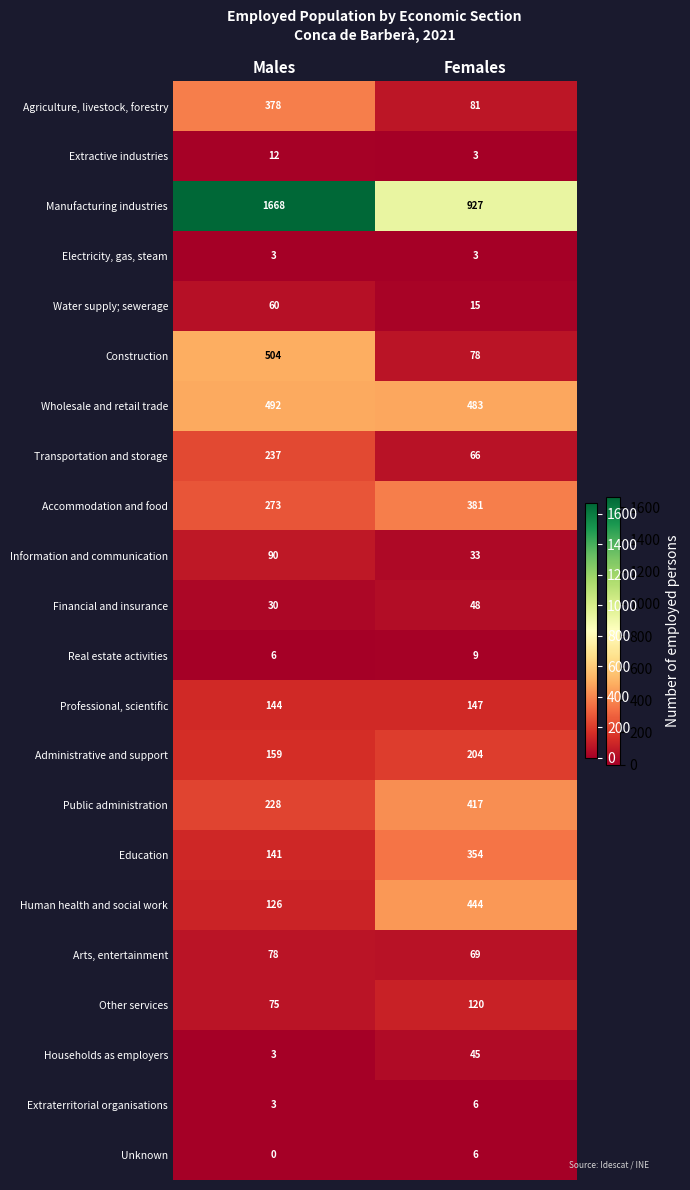

Is it true that Households as employers equals 3 at Males?

True